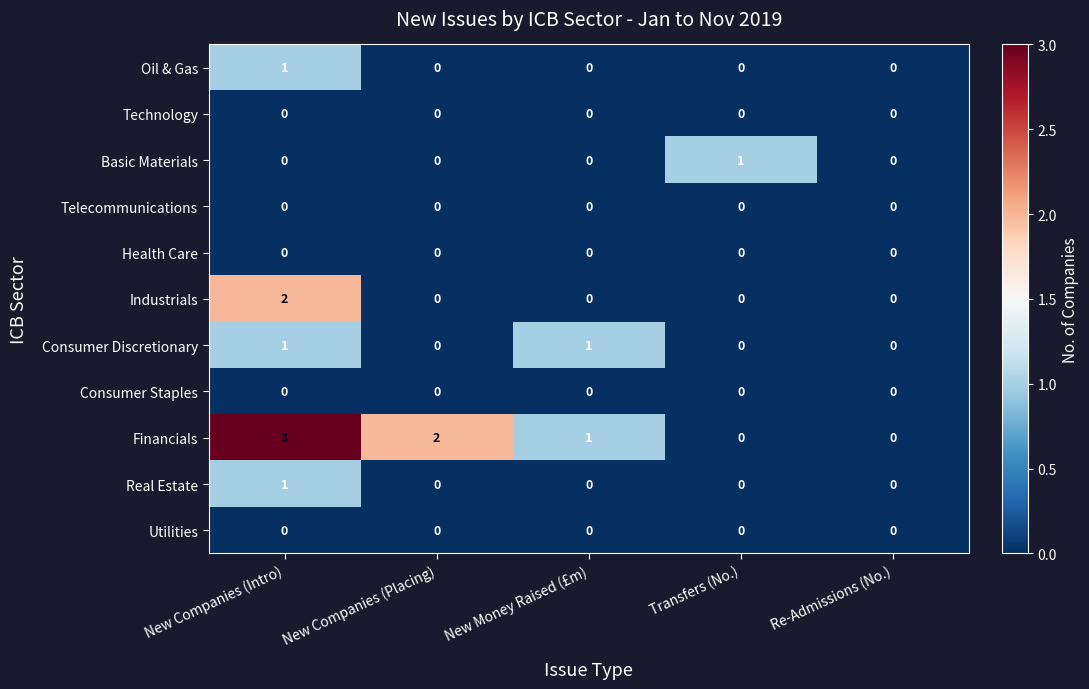

Which category has the highest value across all series?

New Companies (Intro)